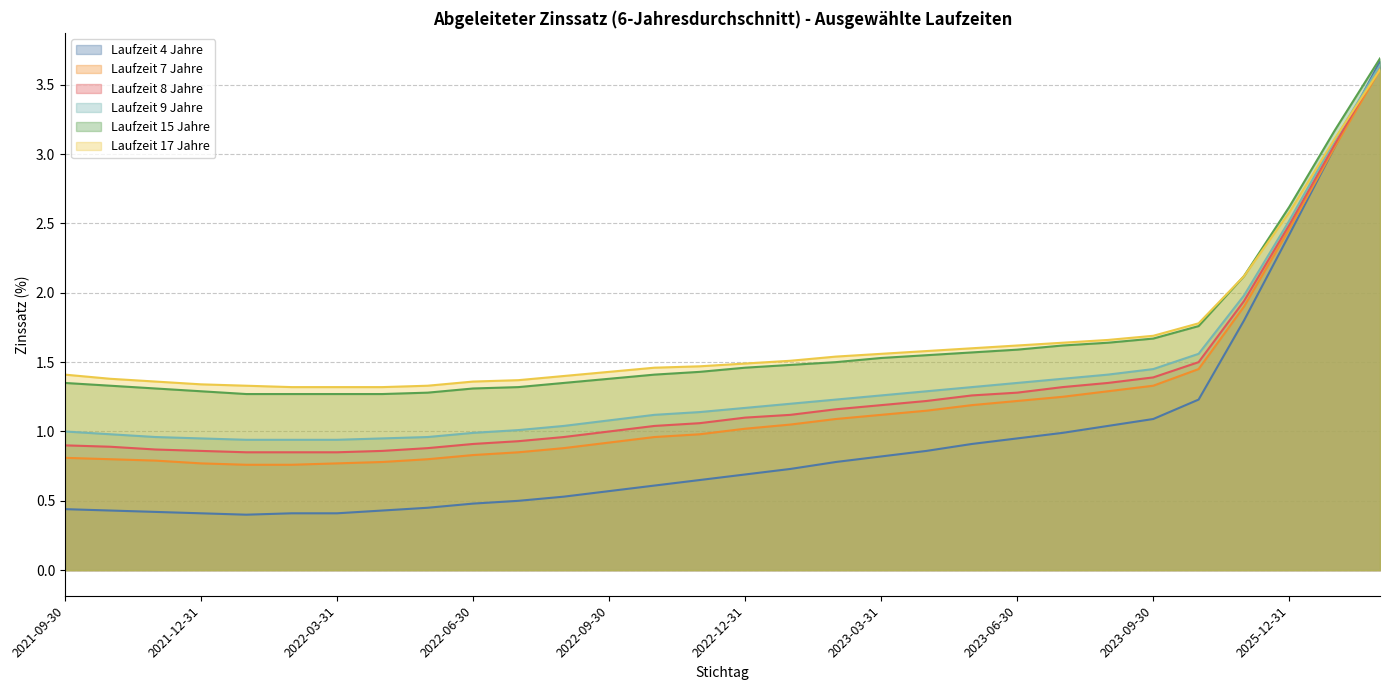

What is the total value across all series at 2023-03-31?

7.5